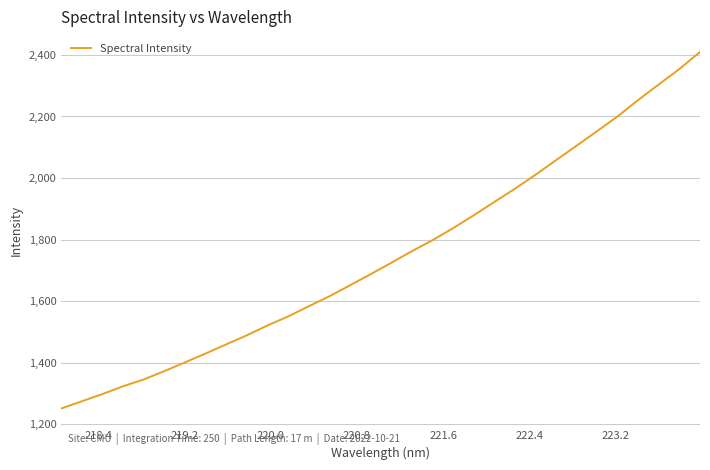

What is the maximum value shown in the chart?

2409.9